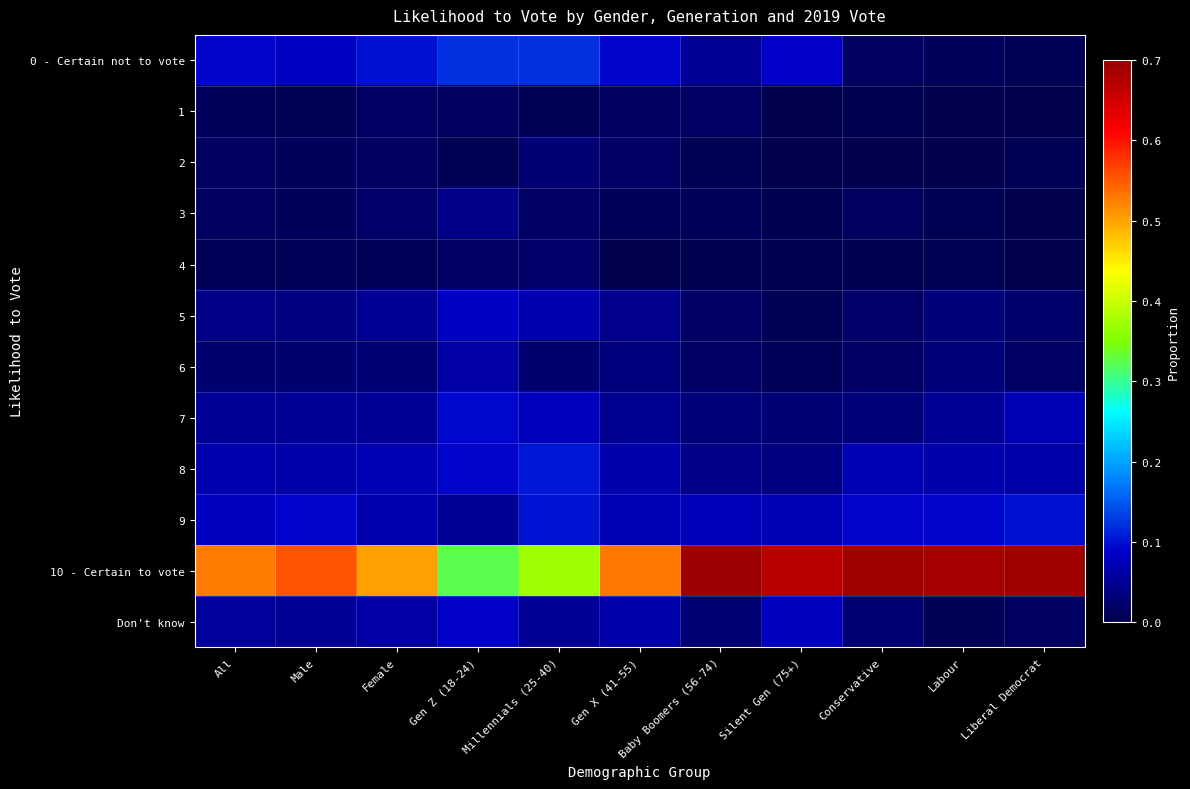

Reading left to right, transcribe all the data shown in this chart.

0 - Certain not to vote: All=0.1	Male=0.1	Female=0.1	Gen Z (18-24)=0.1	Millennials (25-40)=0.1	Gen X (41-55)=0.1	Baby Boomers (56-74)=0.1	Silent Gen (75+)=0.1	Conservative=0.0	Labour=0.0	Liberal Democrat=0.0
1: All=0.0	Male=0.0	Female=0.0	Gen Z (18-24)=0.0	Millennials (25-40)=0.0	Gen X (41-55)=0.0	Baby Boomers (56-74)=0.0	Silent Gen (75+)=0.0	Conservative=0.0	Labour=0.0	Liberal Democrat=0.0
2: All=0.0	Male=0.0	Female=0.0	Gen Z (18-24)=0.0	Millennials (25-40)=0.0	Gen X (41-55)=0.0	Baby Boomers (56-74)=0.0	Silent Gen (75+)=0.0	Conservative=0.0	Labour=0.0	Liberal Democrat=0.0
3: All=0.0	Male=0.0	Female=0.0	Gen Z (18-24)=0.0	Millennials (25-40)=0.0	Gen X (41-55)=0.0	Baby Boomers (56-74)=0.0	Silent Gen (75+)=0.0	Conservative=0.0	Labour=0.0	Liberal Democrat=0.0
4: All=0.0	Male=0.0	Female=0.0	Gen Z (18-24)=0.0	Millennials (25-40)=0.0	Gen X (41-55)=0.0	Baby Boomers (56-74)=0.0	Silent Gen (75+)=0.0	Conservative=0.0	Labour=0.0	Liberal Democrat=0.0
5: All=0.0	Male=0.0	Female=0.1	Gen Z (18-24)=0.1	Millennials (25-40)=0.1	Gen X (41-55)=0.0	Baby Boomers (56-74)=0.0	Silent Gen (75+)=0.0	Conservative=0.0	Labour=0.0	Liberal Democrat=0.0
6: All=0.0	Male=0.0	Female=0.0	Gen Z (18-24)=0.1	Millennials (25-40)=0.0	Gen X (41-55)=0.0	Baby Boomers (56-74)=0.0	Silent Gen (75+)=0.0	Conservative=0.0	Labour=0.0	Liberal Democrat=0.0
7: All=0.1	Male=0.1	Female=0.1	Gen Z (18-24)=0.1	Millennials (25-40)=0.1	Gen X (41-55)=0.0	Baby Boomers (56-74)=0.0	Silent Gen (75+)=0.0	Conservative=0.0	Labour=0.0	Liberal Democrat=0.1
8: All=0.1	Male=0.1	Female=0.1	Gen Z (18-24)=0.1	Millennials (25-40)=0.1	Gen X (41-55)=0.1	Baby Boomers (56-74)=0.0	Silent Gen (75+)=0.0	Conservative=0.1	Labour=0.1	Liberal Democrat=0.1
9: All=0.1	Male=0.1	Female=0.1	Gen Z (18-24)=0.1	Millennials (25-40)=0.1	Gen X (41-55)=0.1	Baby Boomers (56-74)=0.1	Silent Gen (75+)=0.1	Conservative=0.1	Labour=0.1	Liberal Democrat=0.1
10 - Certain to vote: All=0.5	Male=0.6	Female=0.5	Gen Z (18-24)=0.3	Millennials (25-40)=0.4	Gen X (41-55)=0.5	Baby Boomers (56-74)=0.7	Silent Gen (75+)=0.7	Conservative=0.7	Labour=0.7	Liberal Democrat=0.7
Don't know: All=0.1	Male=0.0	Female=0.1	Gen Z (18-24)=0.1	Millennials (25-40)=0.1	Gen X (41-55)=0.1	Baby Boomers (56-74)=0.0	Silent Gen (75+)=0.1	Conservative=0.0	Labour=0.0	Liberal Democrat=0.0